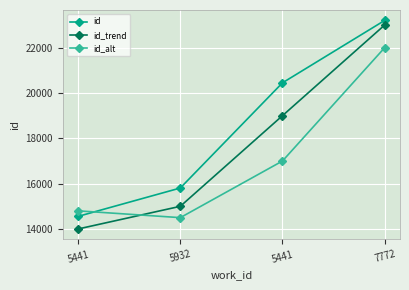

Where does the id_trend series first go above 19000?

7772